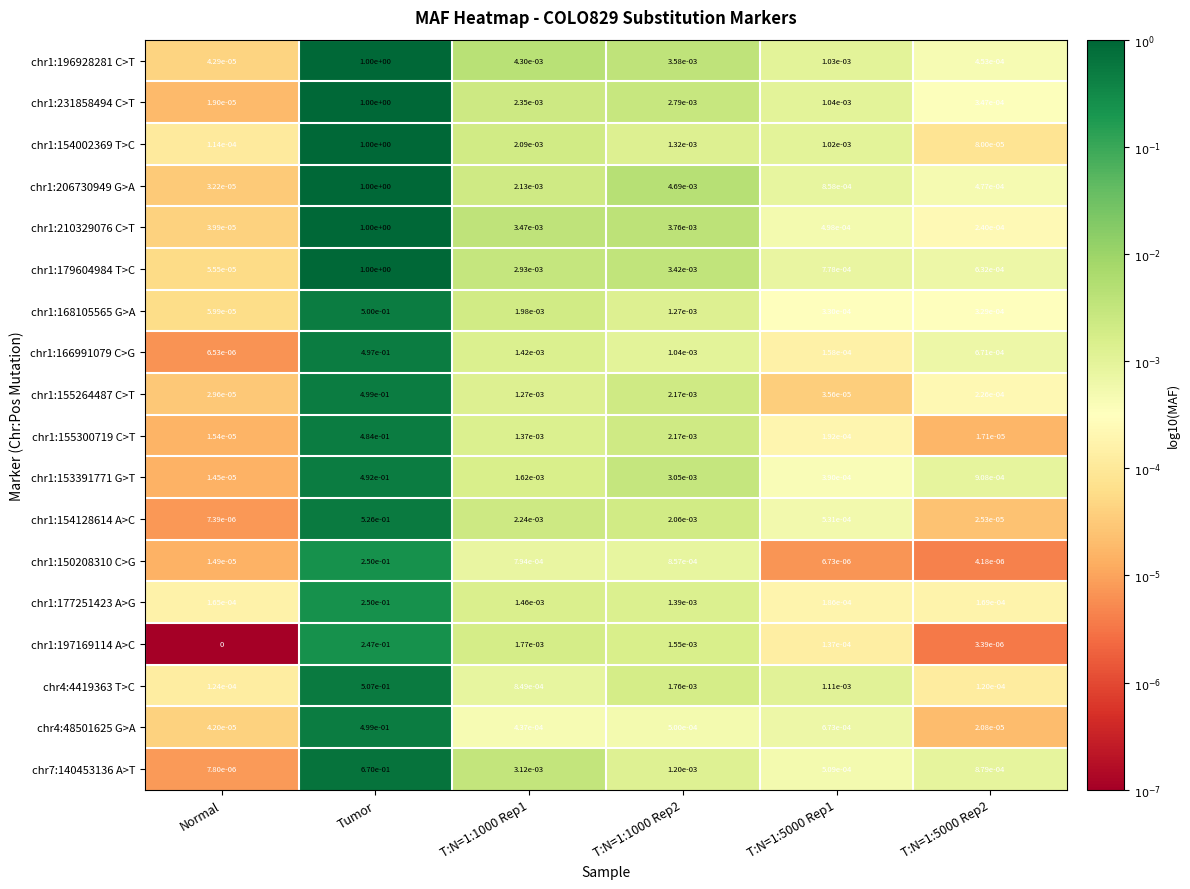

Which category has the highest value in the chr1:206730949 G>A series?

Tumor